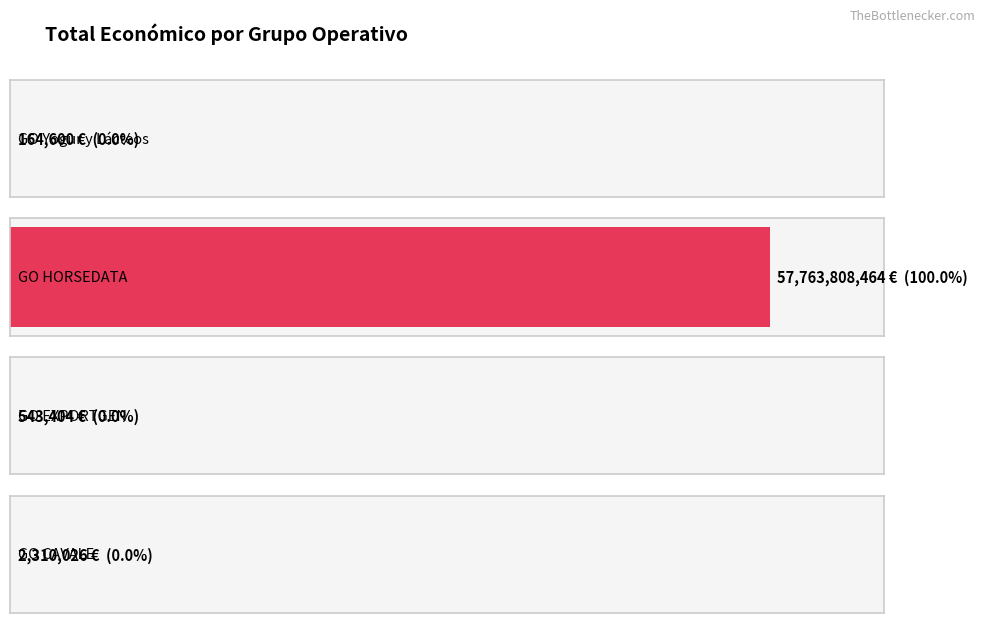

Reading right to left, list all the values displayed in this chart.

GO CAVALE=2310026	GO EXPORTGEN=543404	GO HORSEDATA=57763808464	GO Yogur y Lácteos=164600